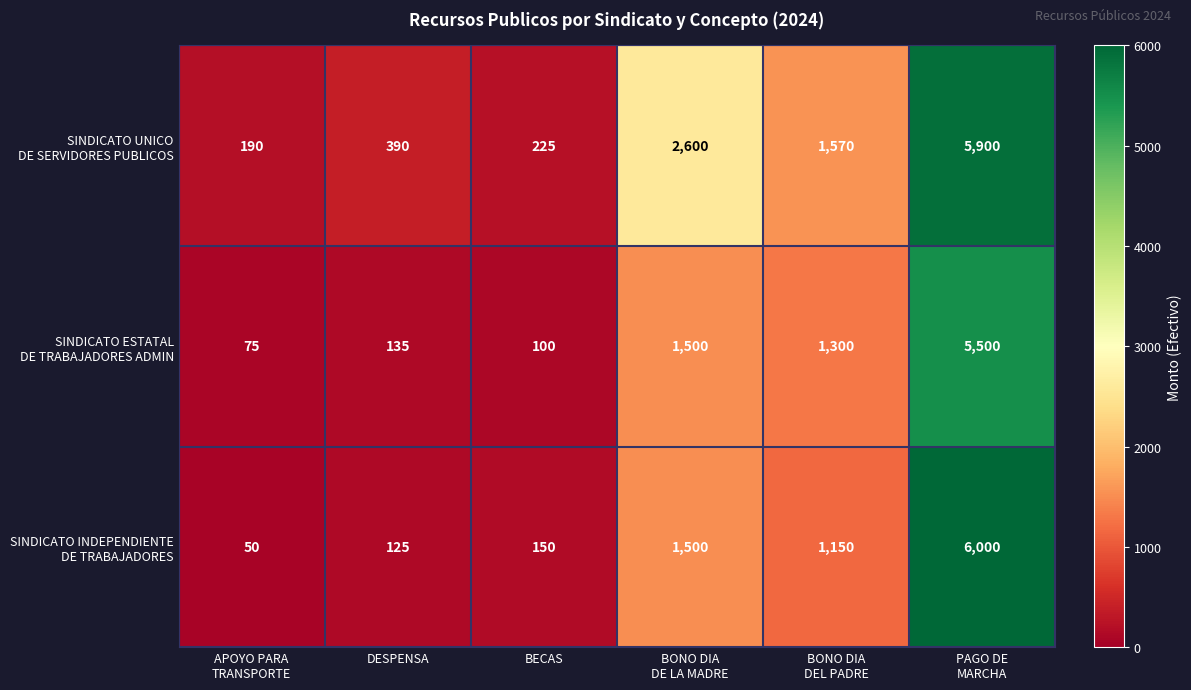

What is the maximum value shown in the chart?

6000